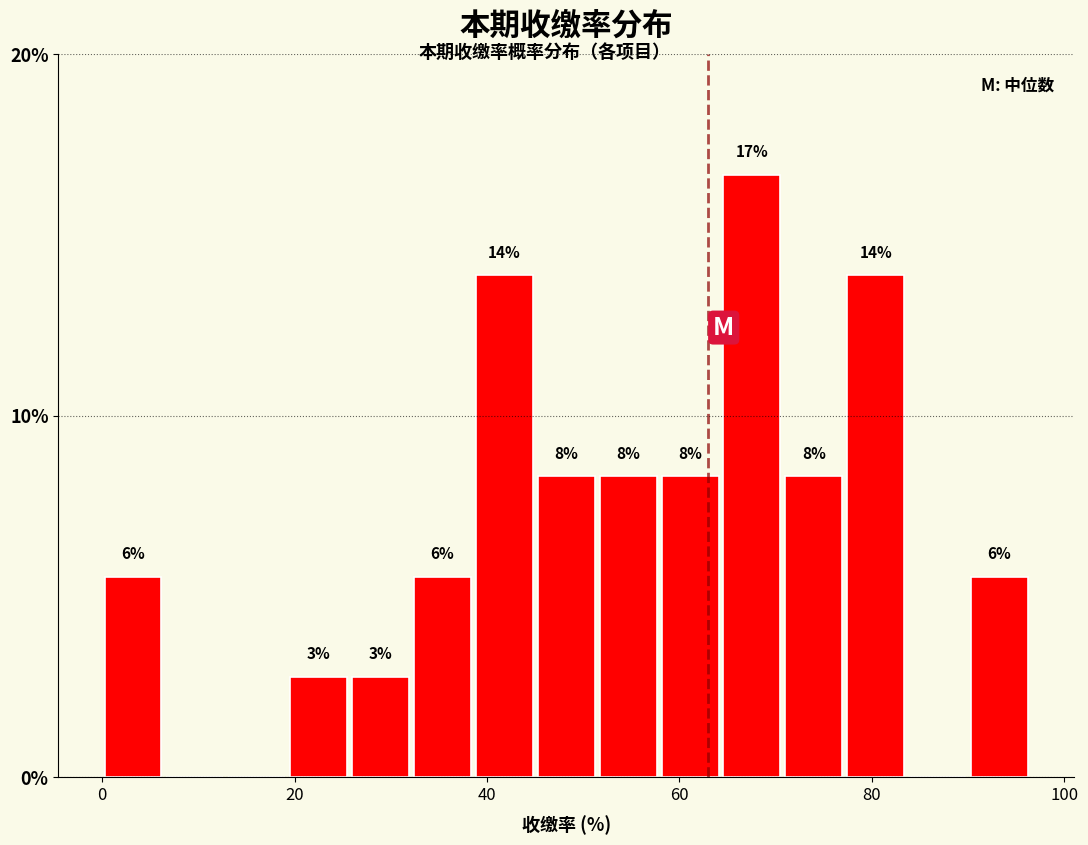

Read against the x-axis, roughly where is the centre of the tallest bar?

68